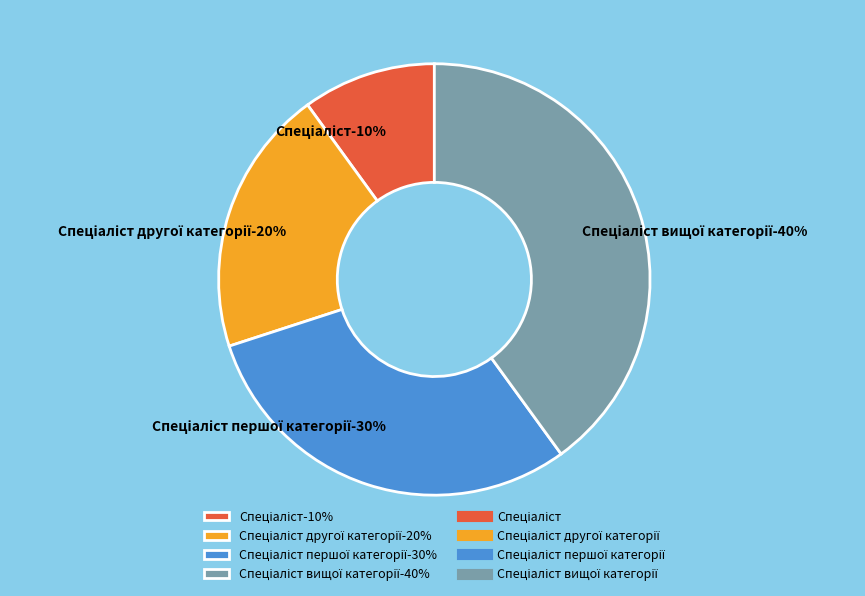

Which slice is the largest?

Спеціаліст вищої категорії